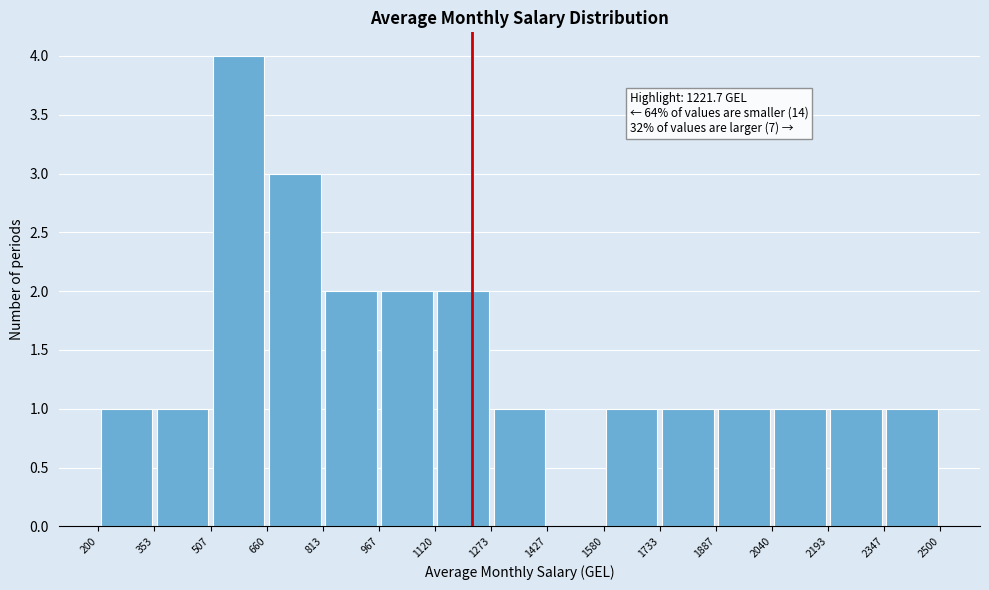

Which range on the x-axis has the tallest bar?

507 to 660